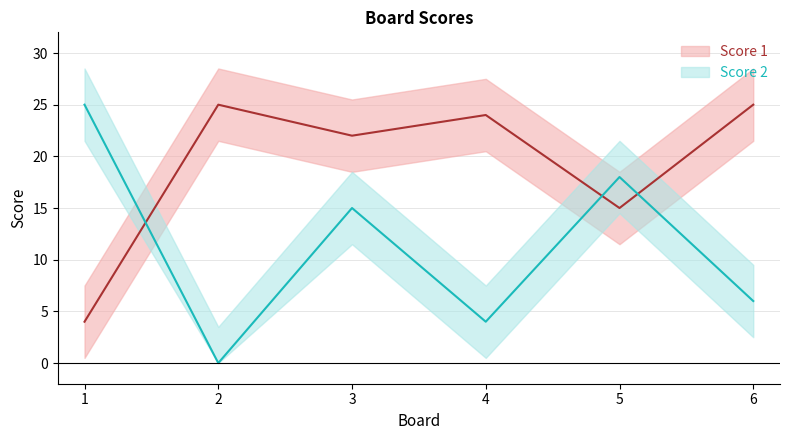

Which series has the largest range (max minus min)?

Score 2